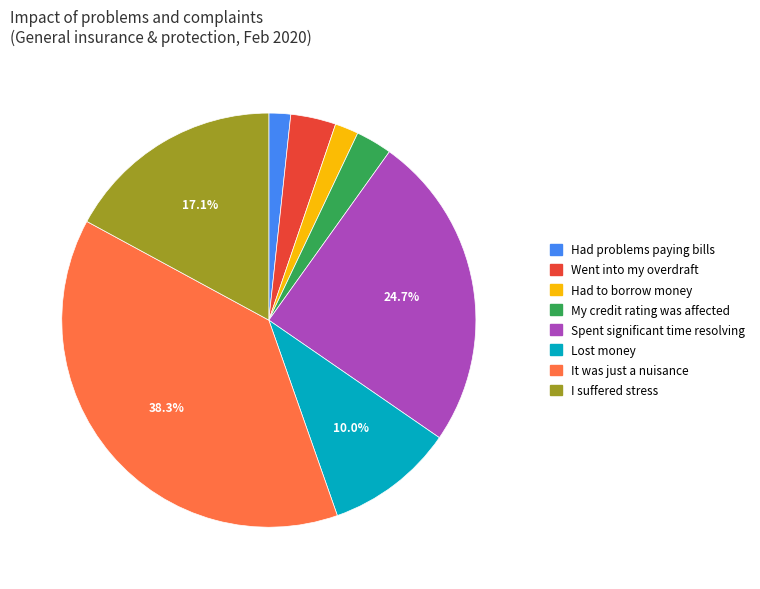

Is it true that My credit rating was affected is 3% of the pie?

True